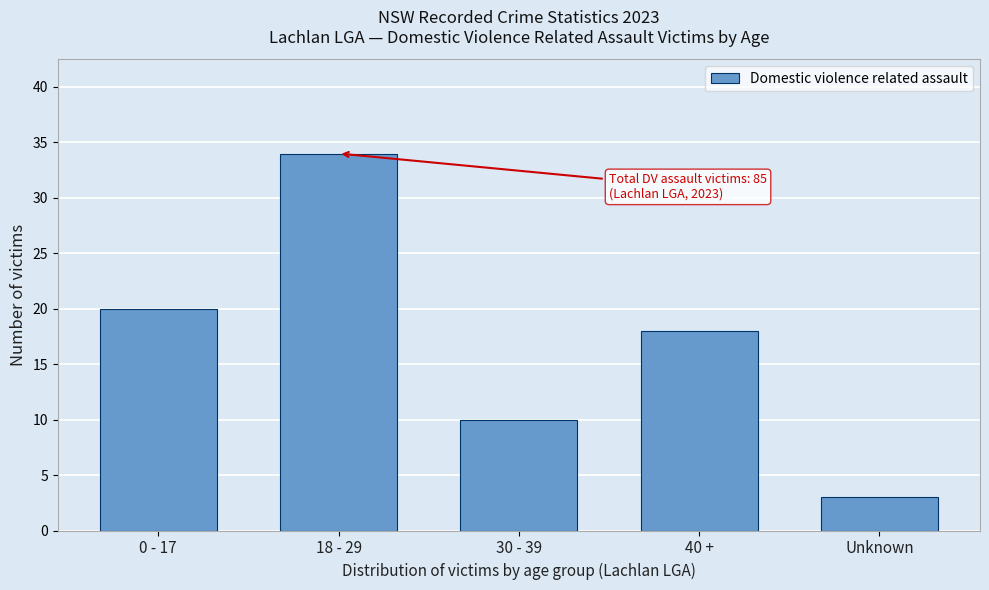

Reading left to right, what are all the values shown in this chart?

20	34	10	18	3